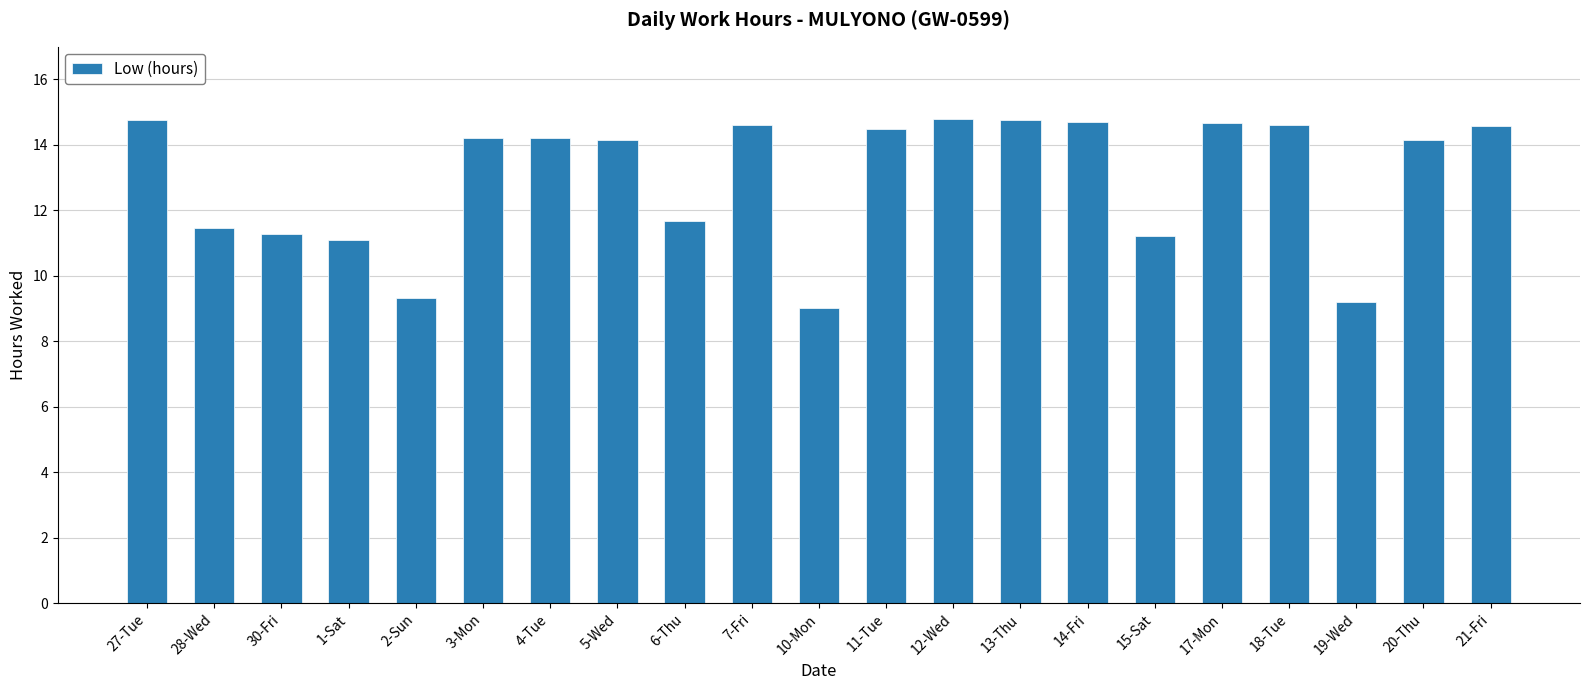

What is the approximate value at 19-Wed?

9.2